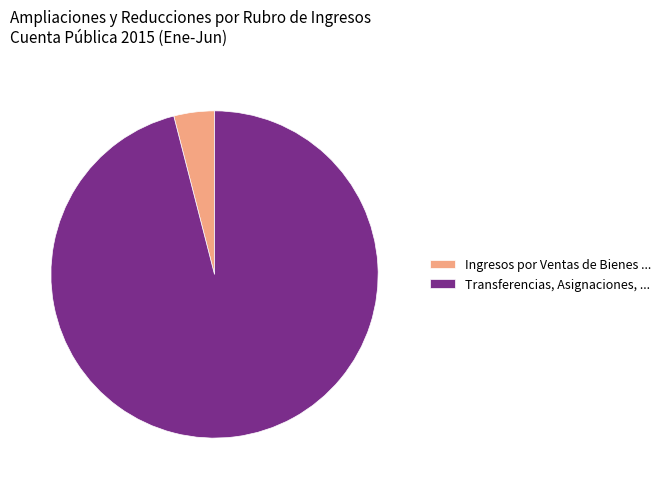

Which category has the smallest portion of the pie?

Ingresos por Ventas de Bienes ...